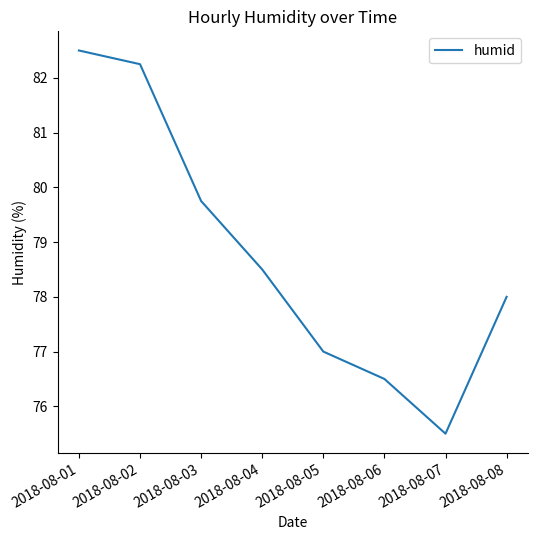

What is the sum of all values?

630.0